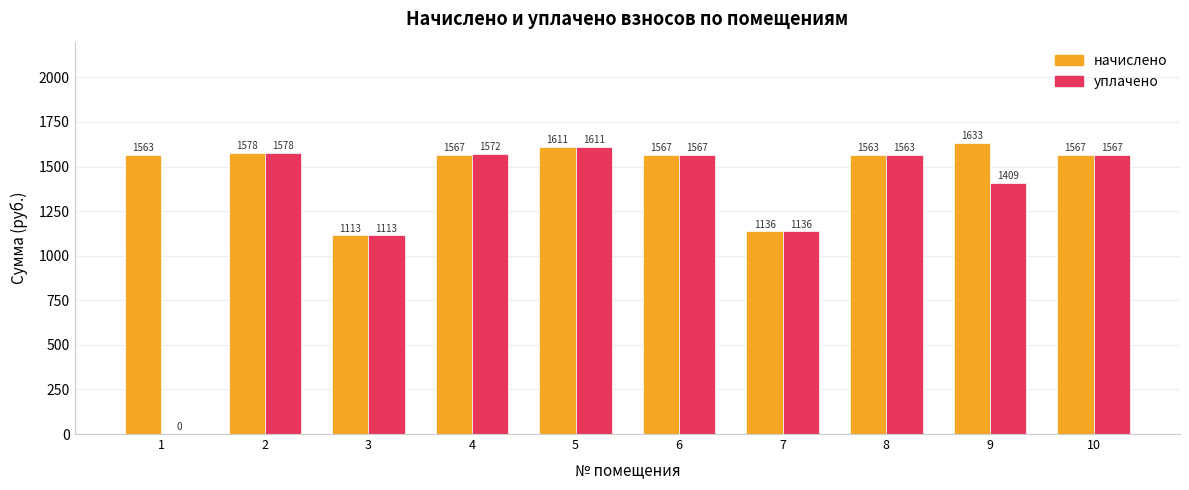

Does the chart contain stacked bars?

No